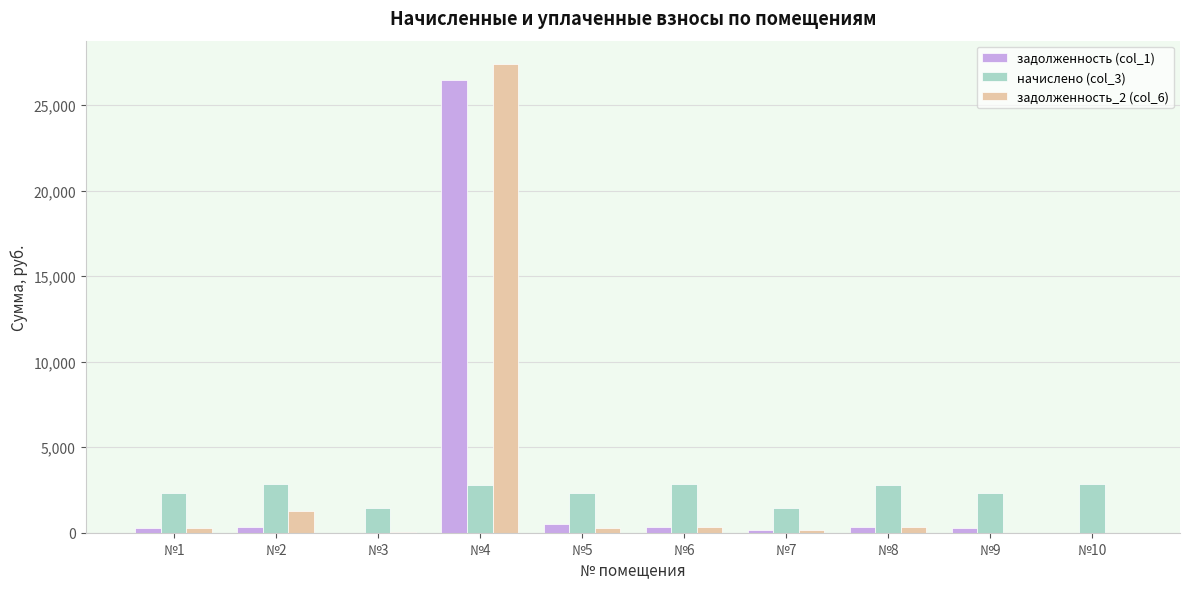

At which category is the sum across all series the highest?

№4